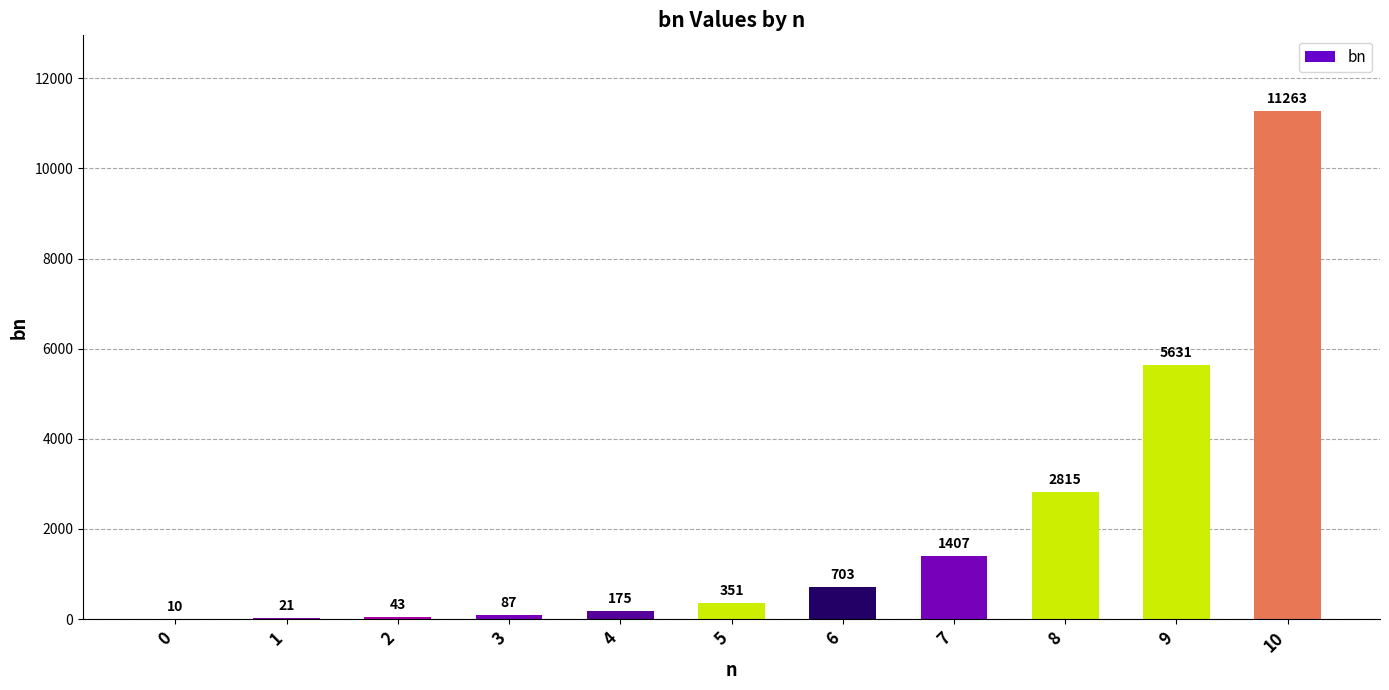

How many distinct data groups are displayed?

1